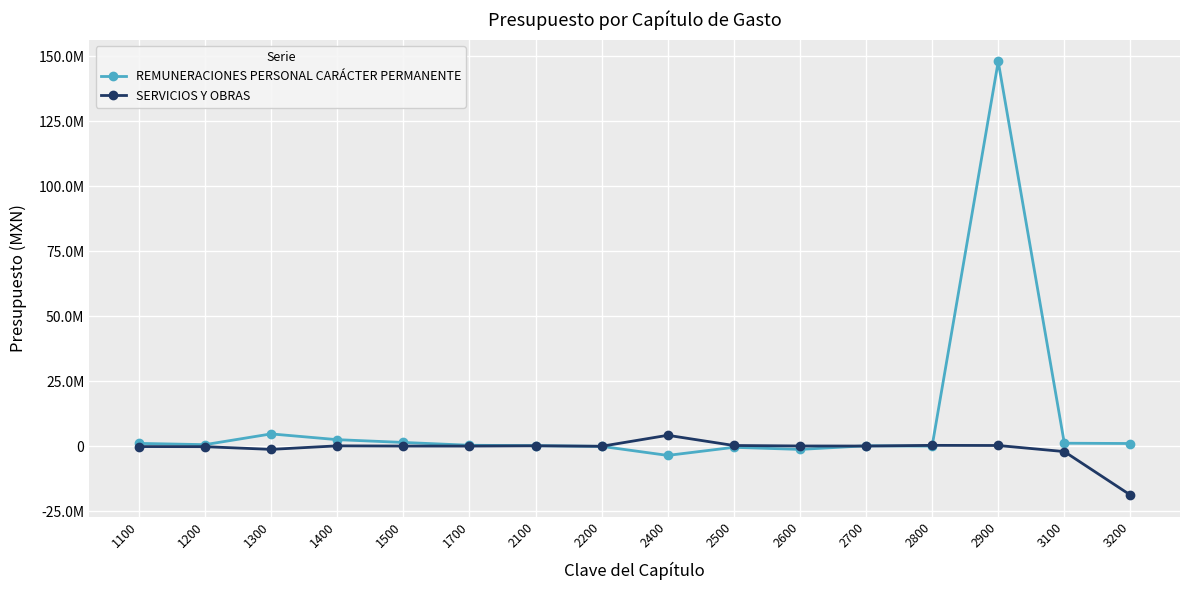

Which series has the widest spread of values?

REMUNERACIONES PERSONAL CARÁCTER PERMANENTE